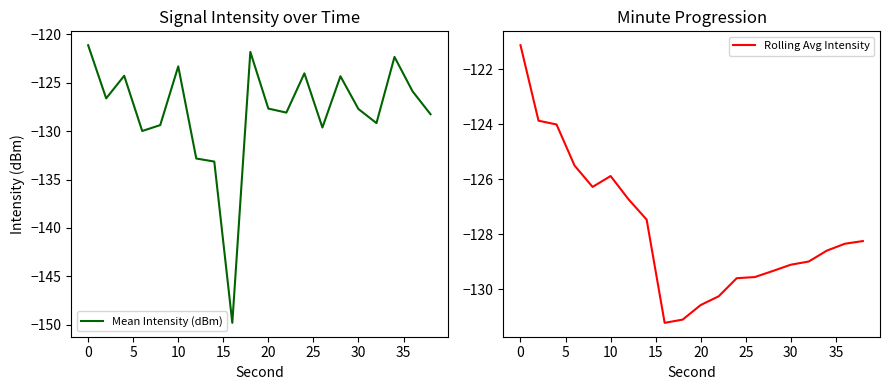

The Mean Intensity (dBm) series shows -68.5 at 30. True or false?

False